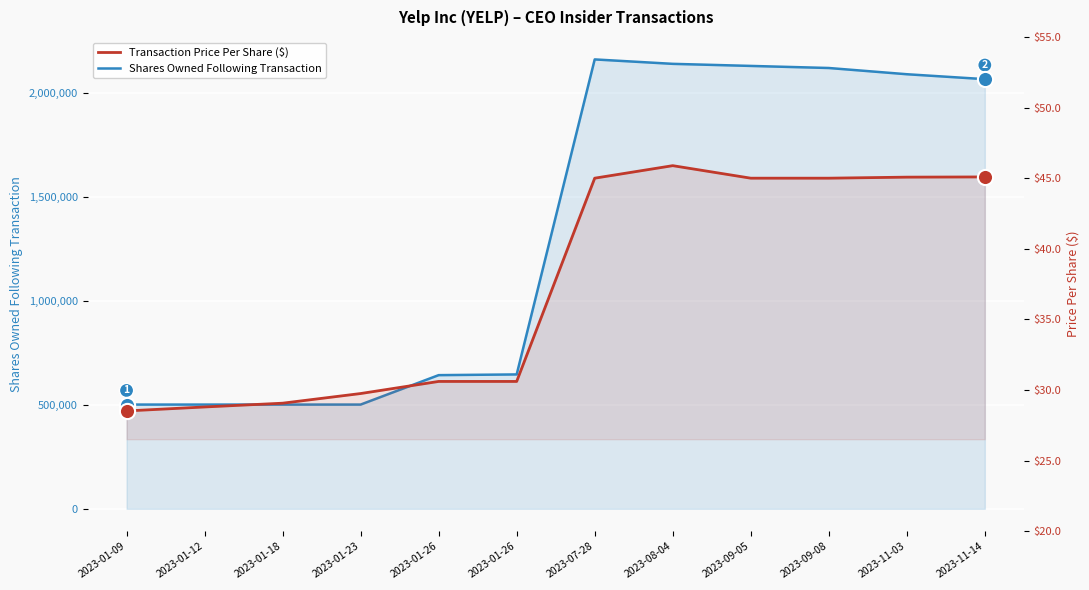

Which series reaches the minimum Y coordinate?

Transaction Price Per Share ($)